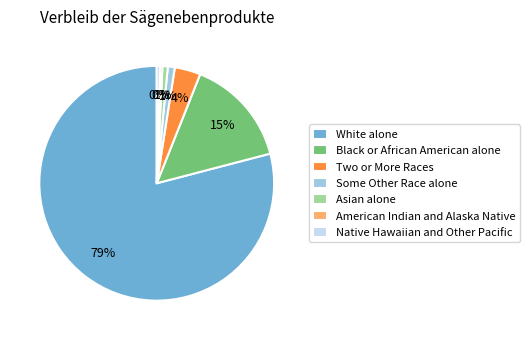

Which category accounts for the majority?

White alone